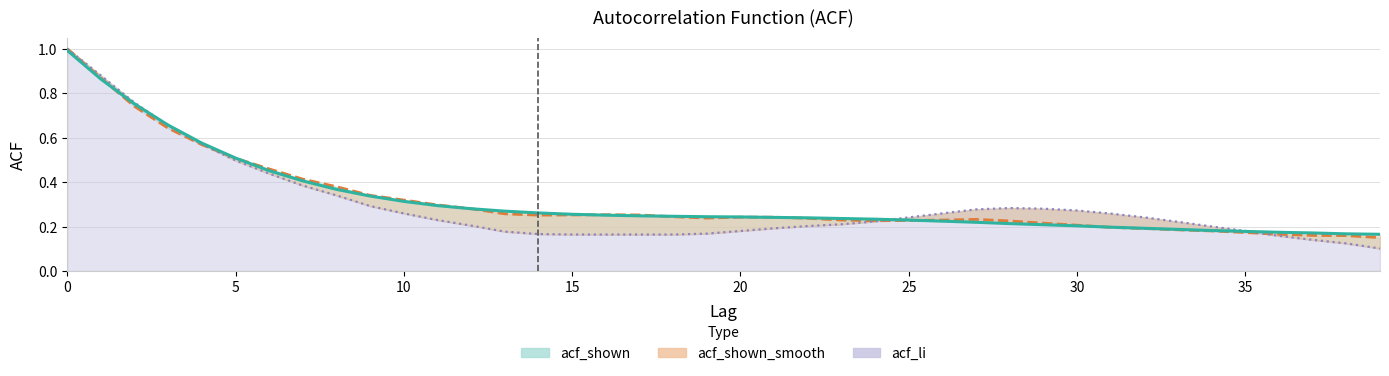

True or false: acf_shown and acf_shown_smooth cross at least once.

True